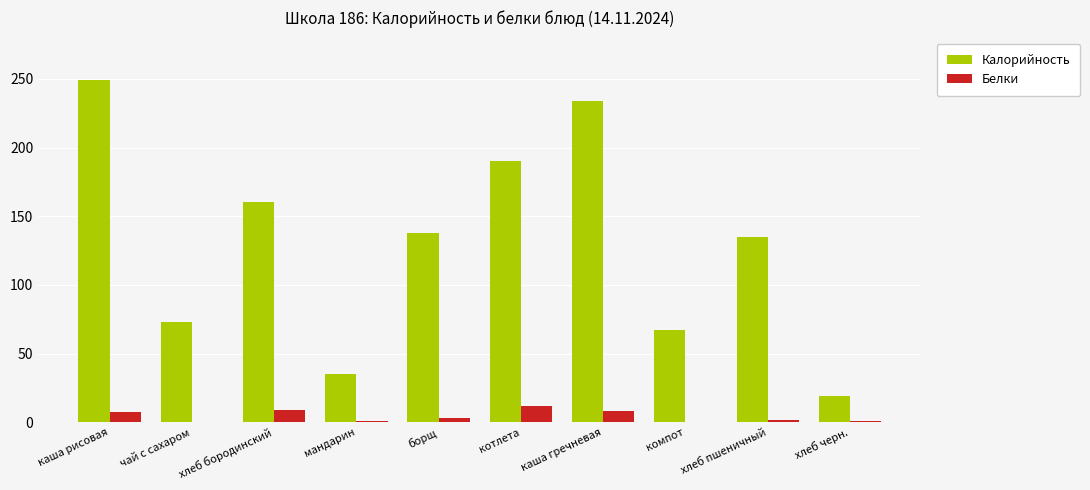

At which category is the sum across all series the highest?

каша рисовая